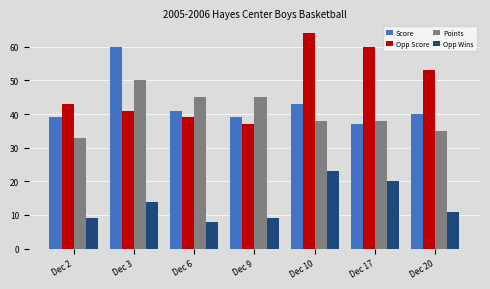

What is the difference between the Points values at Dec 9 and Dec 2?

12